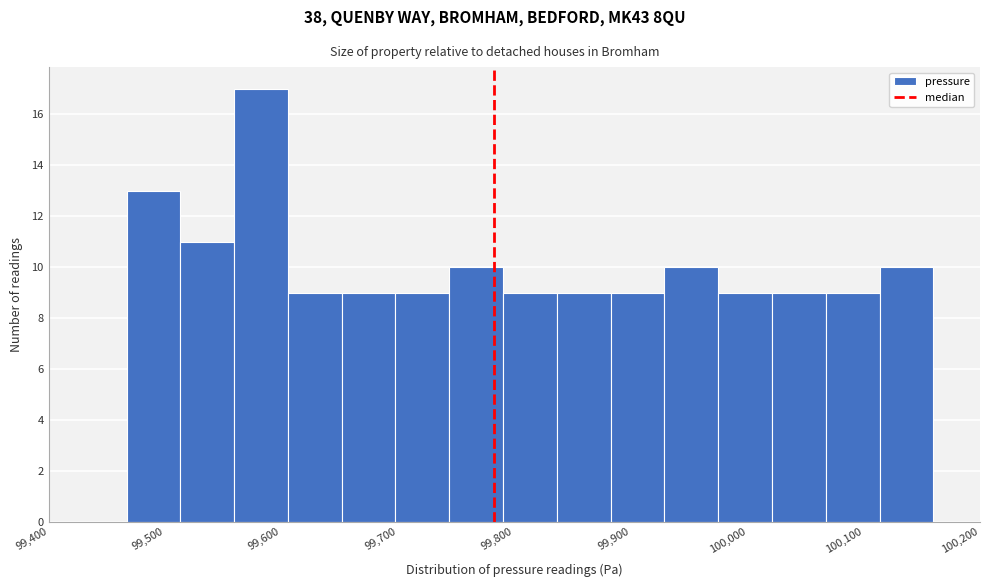

Over which range of the x-axis is the bar tallest?

99560 to 99610